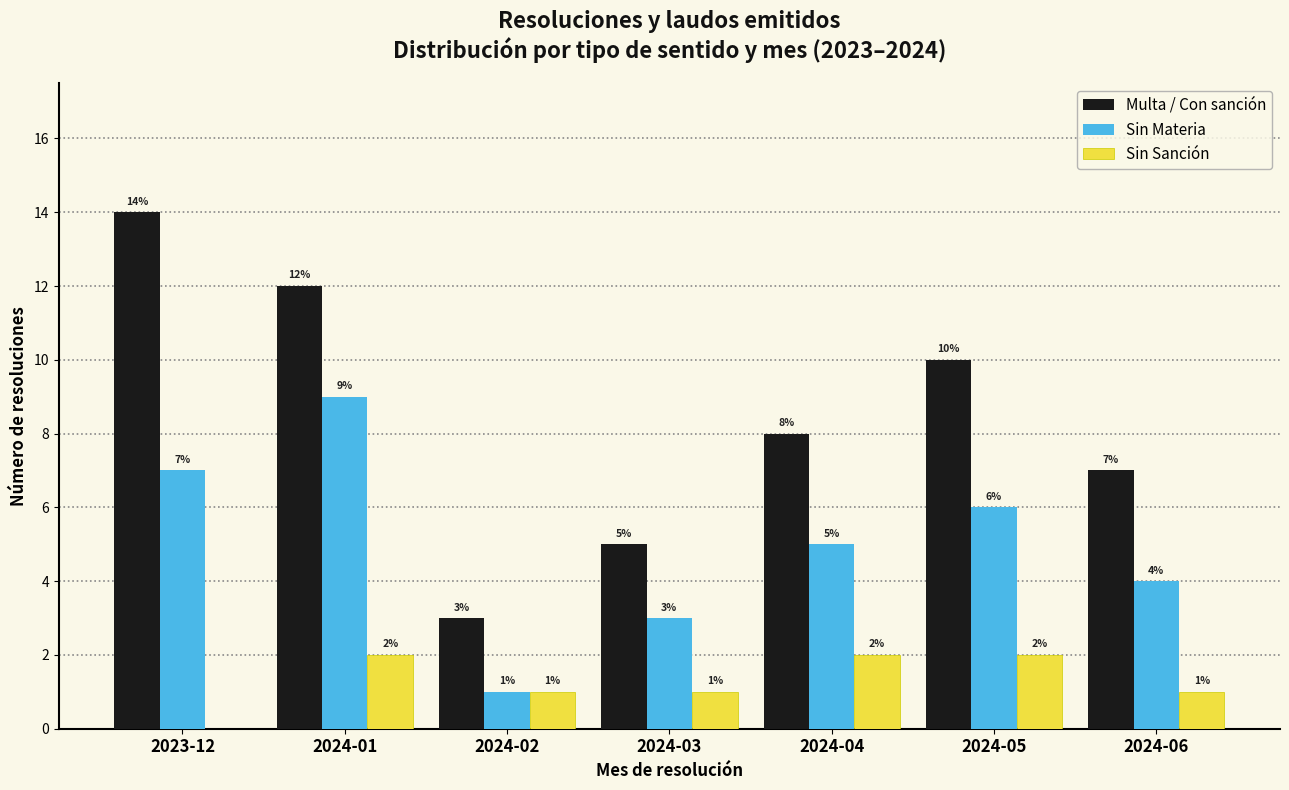

Reading left to right, what are all the values shown in this chart?

Multa / Con sanción: 2023-12=14	2024-01=12	2024-02=3	2024-03=5	2024-04=8	2024-05=10	2024-06=7
Sin Materia: 2023-12=7	2024-01=9	2024-02=1	2024-03=3	2024-04=5	2024-05=6	2024-06=4
Sin Sanción: 2023-12=0	2024-01=2	2024-02=1	2024-03=1	2024-04=2	2024-05=2	2024-06=1